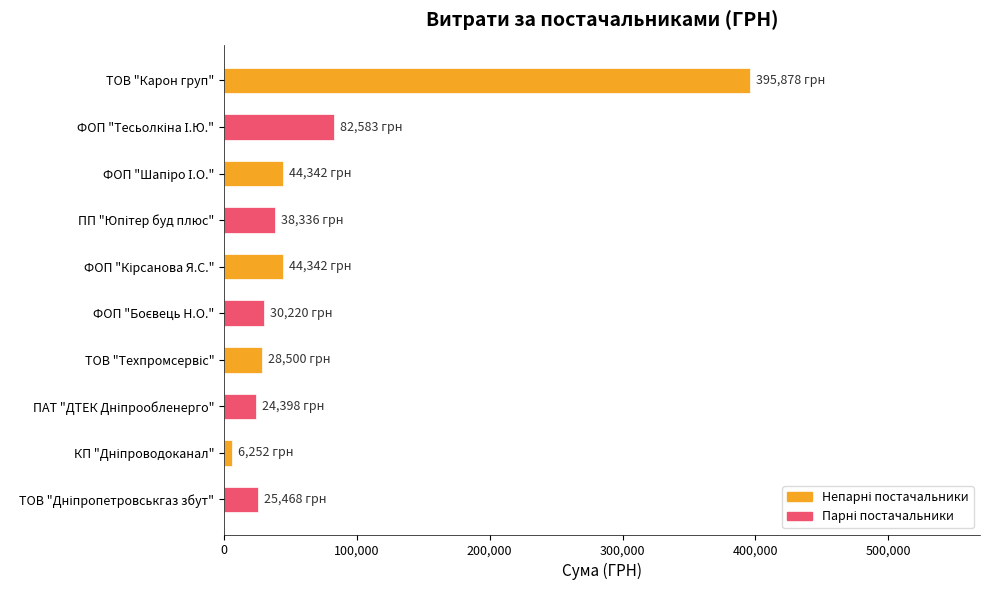

What is the smallest value displayed?

6252.4